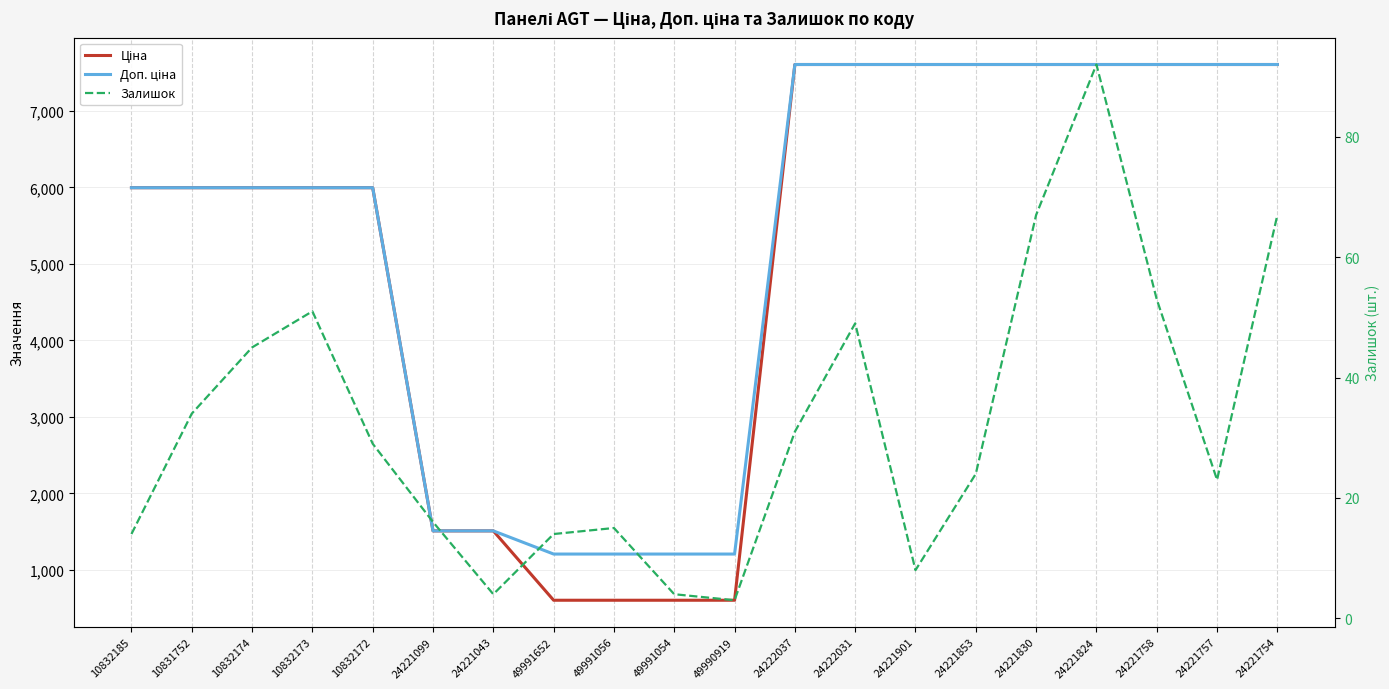

At 24221901, list the series in order from largest to smallest.

Ціна, Доп. ціна, Залишок